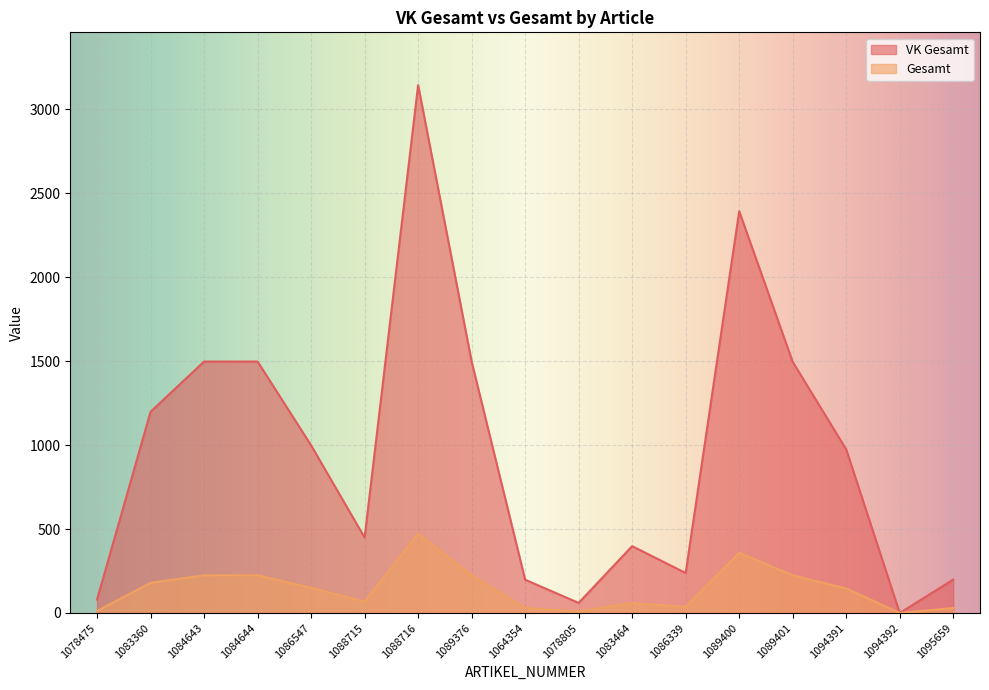

Between 1083464 and 1088716, which is larger?

1088716